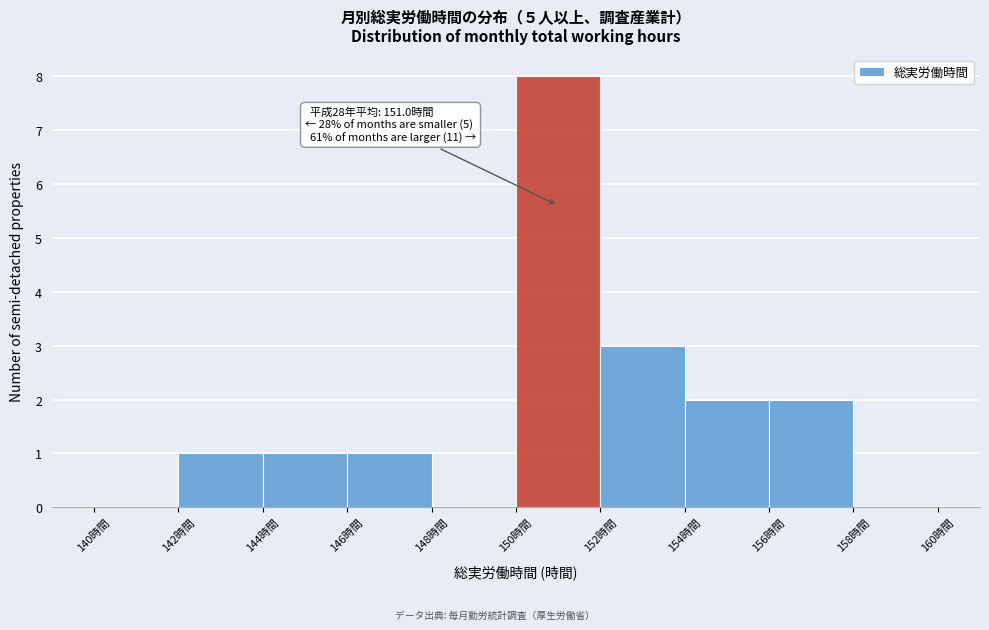

Which range on the x-axis has the tallest bar?

150 to 152